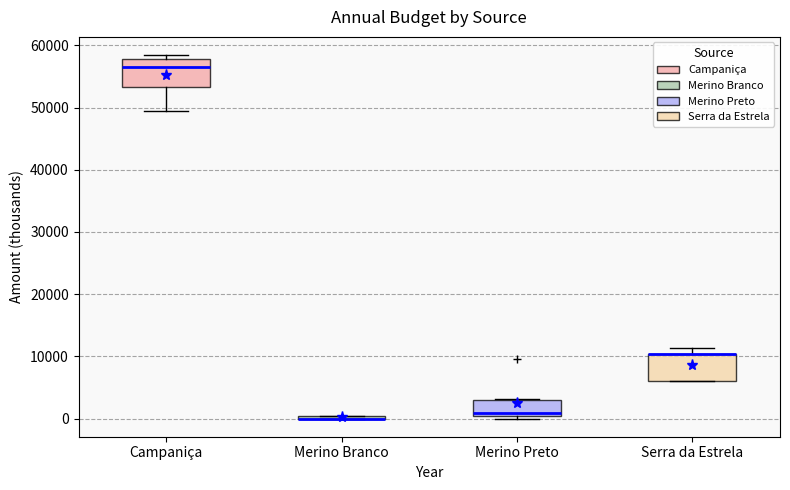

Reading left to right, read every box against the y-axis: the position of its median line, the range the box covers, and the ends of its whiskers. The values are not printed on the chart, so give them approximately, as read against the axis.

Campaniça: median 57000, box 53000 to 58000, whiskers 49000 to 58000 (just above the box's upper edge)
Merino Branco: box collapsed to a line at 0, whiskers 0 to 0
Merino Preto: median 1000, box 0 to 3000, whiskers 0 (just below the box's lower edge) to 3000
Serra da Estrela: median 10000 (drawn on the box's upper edge), box 6000 to 10000, whiskers 6000 to 11000